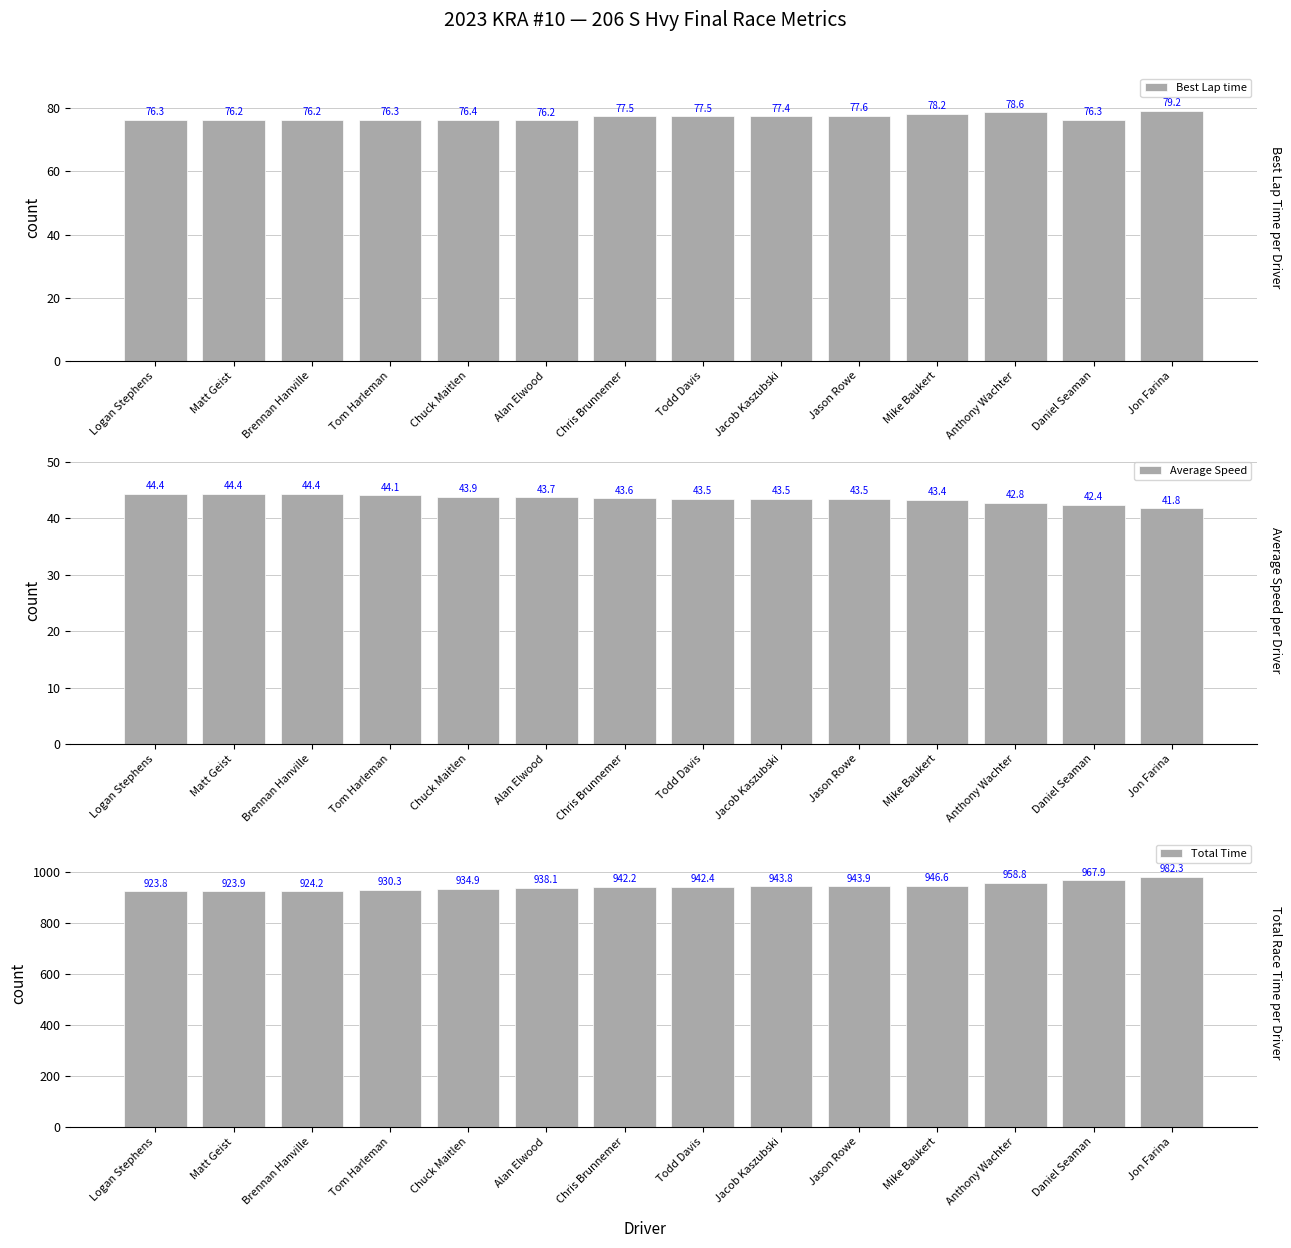

Which label corresponds to the largest value in the chart?

Jon Farina